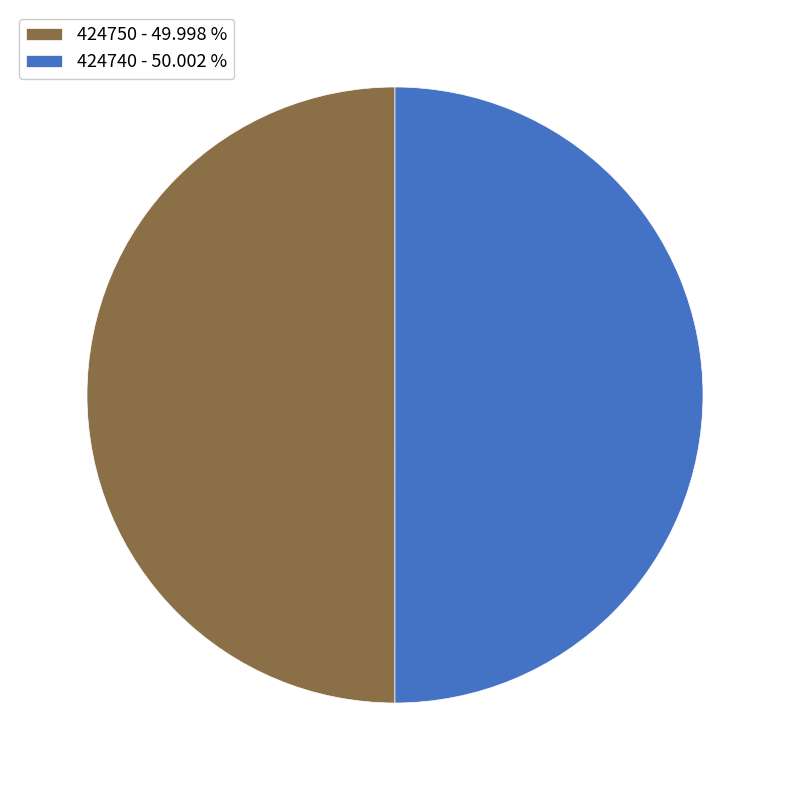

True or false: 424740 accounts for 50% of the total.

True